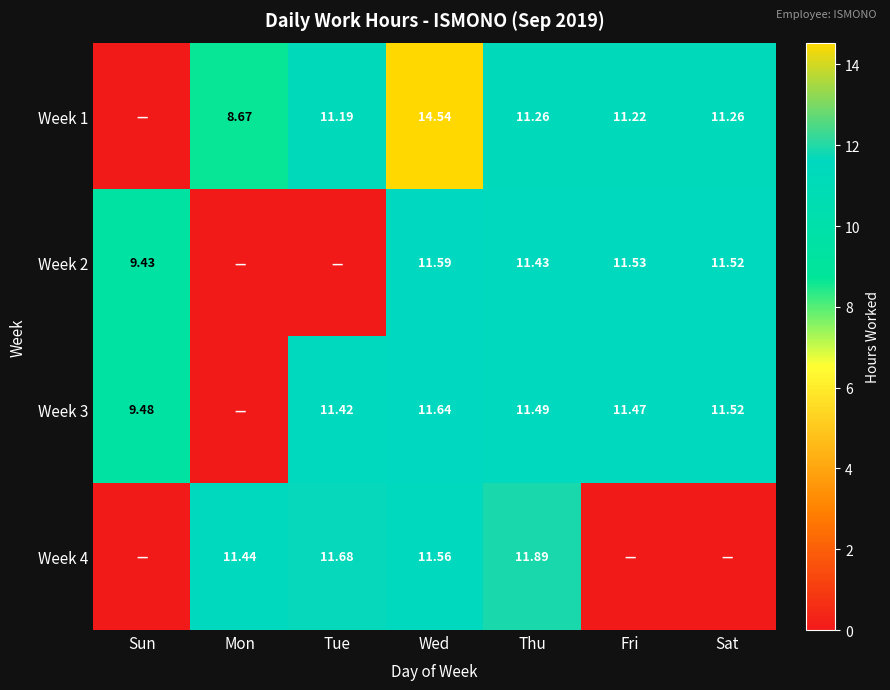

Is the value of Week 4 at Wed greater than the value of Week 1 at Fri?

Yes